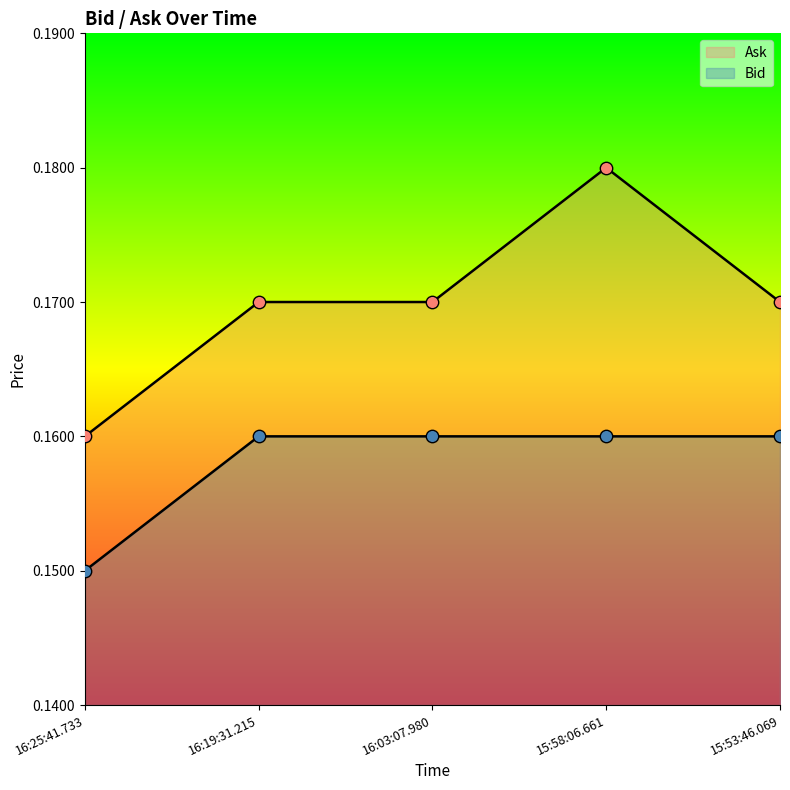

What are all the series names shown in the legend?

Bid, Ask